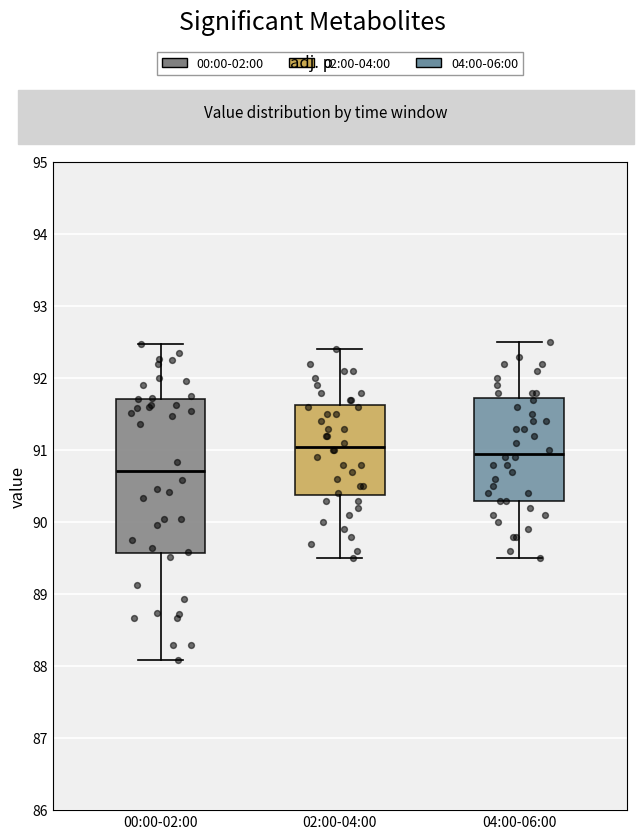

Reading left to right, read every box against the y-axis: the position of its median line, the range the box covers, and the ends of its whiskers. The values are not printed on the chart, so give them approximately, as read against the axis.

00:00-02:00: median 90.7, box 89.6 to 91.7, whiskers 88.1 to 92.5
02:00-04:00: median 91.1, box 90.4 to 91.6, whiskers 89.5 to 92.4
04:00-06:00: median 91.0, box 90.3 to 91.7, whiskers 89.5 to 92.5